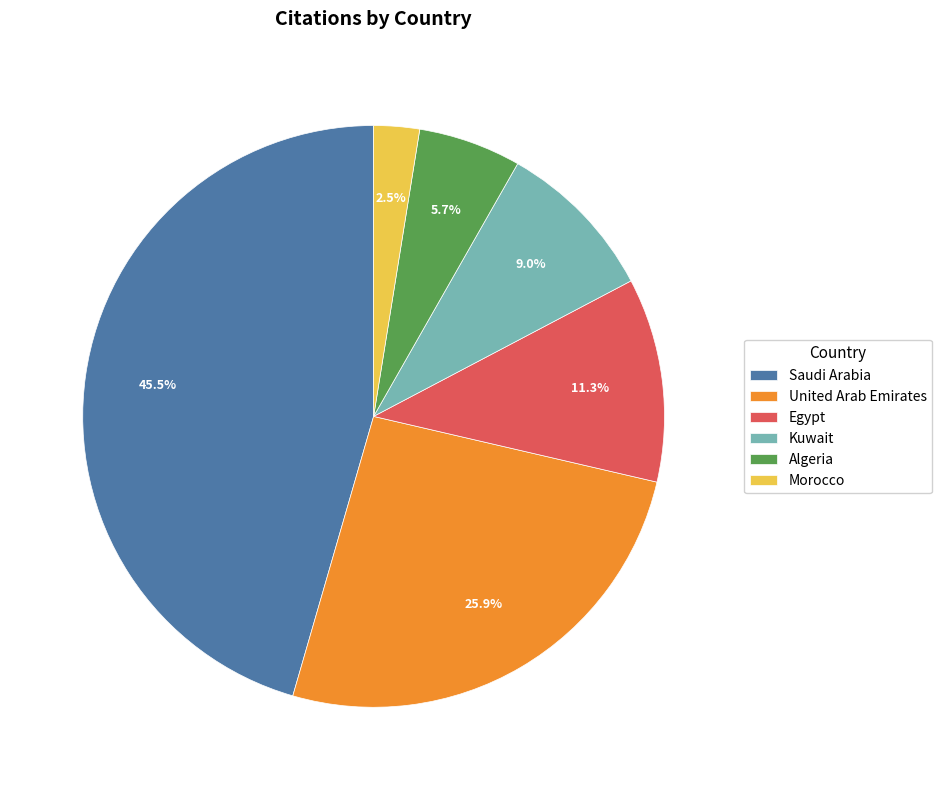

To the nearest percent, what percentage of the pie is Egypt?

11%